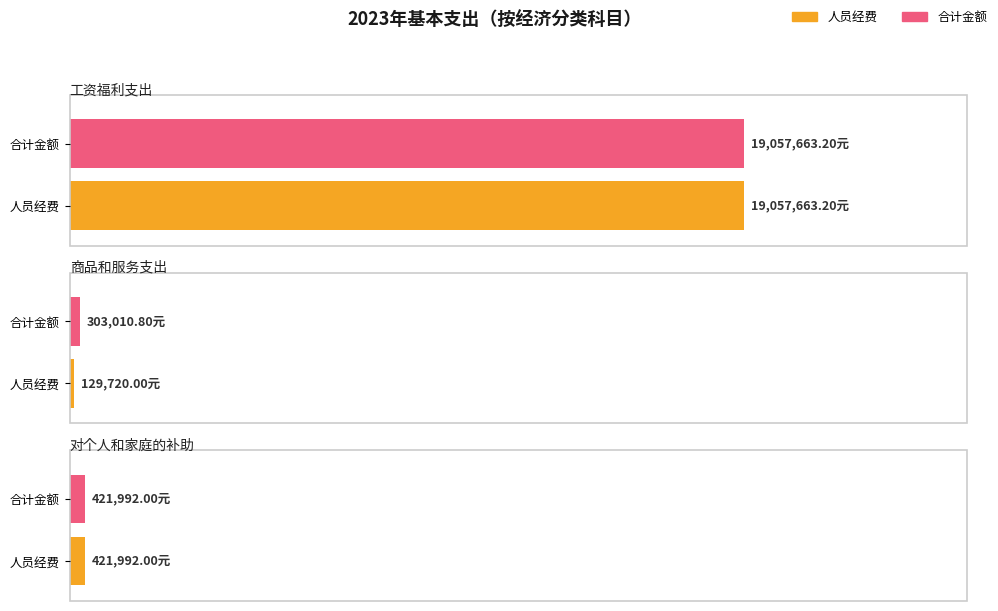

How many data points does each series have?

3